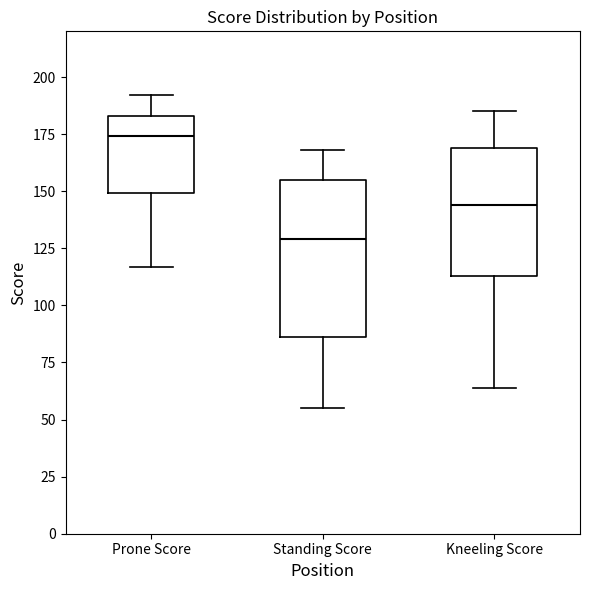

Which box is the tallest, from its lower edge to its upper edge?

Standing Score